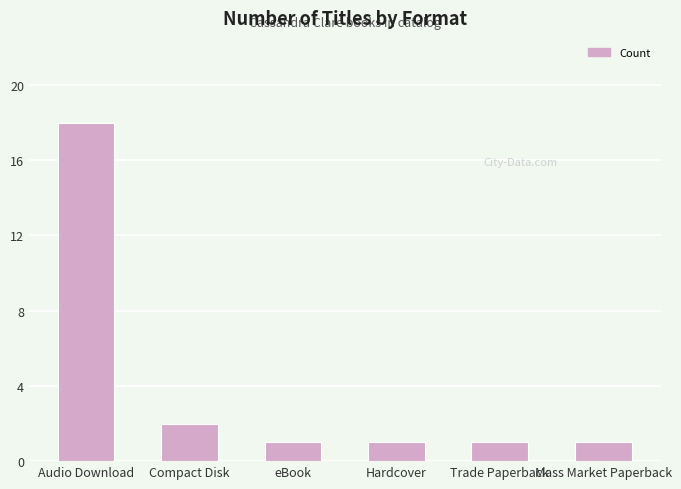

What is the value of the 4th bar from the left?

1